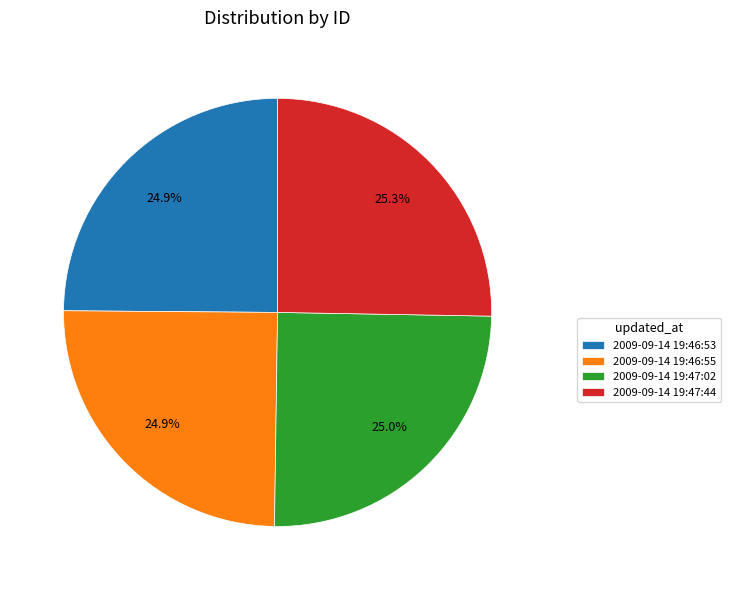

Is it true that 2009-09-14 19:47:02 is 14% of the pie?

False